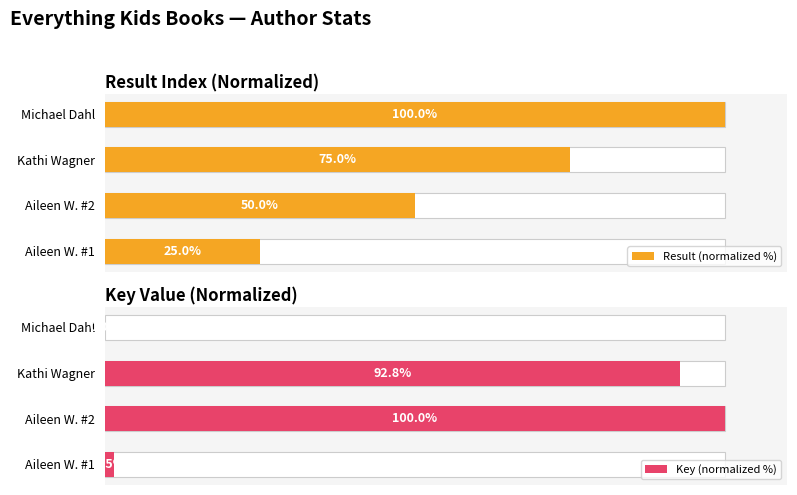

At how many categories does at least one series exceed 74?

3